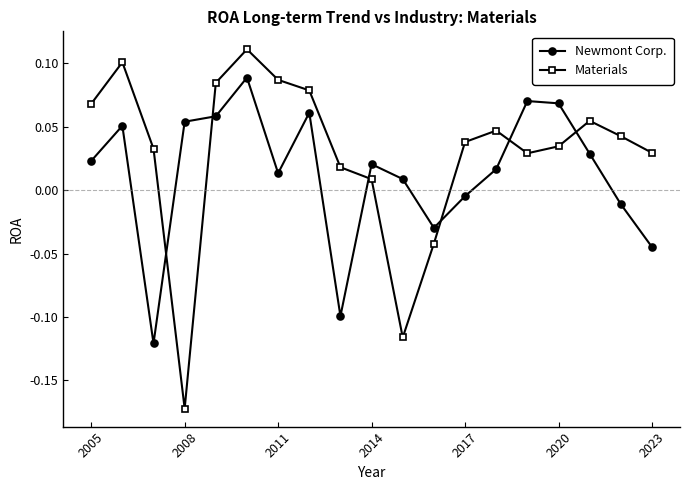

What are all the series names shown in the legend?

Newmont Corp., Materials